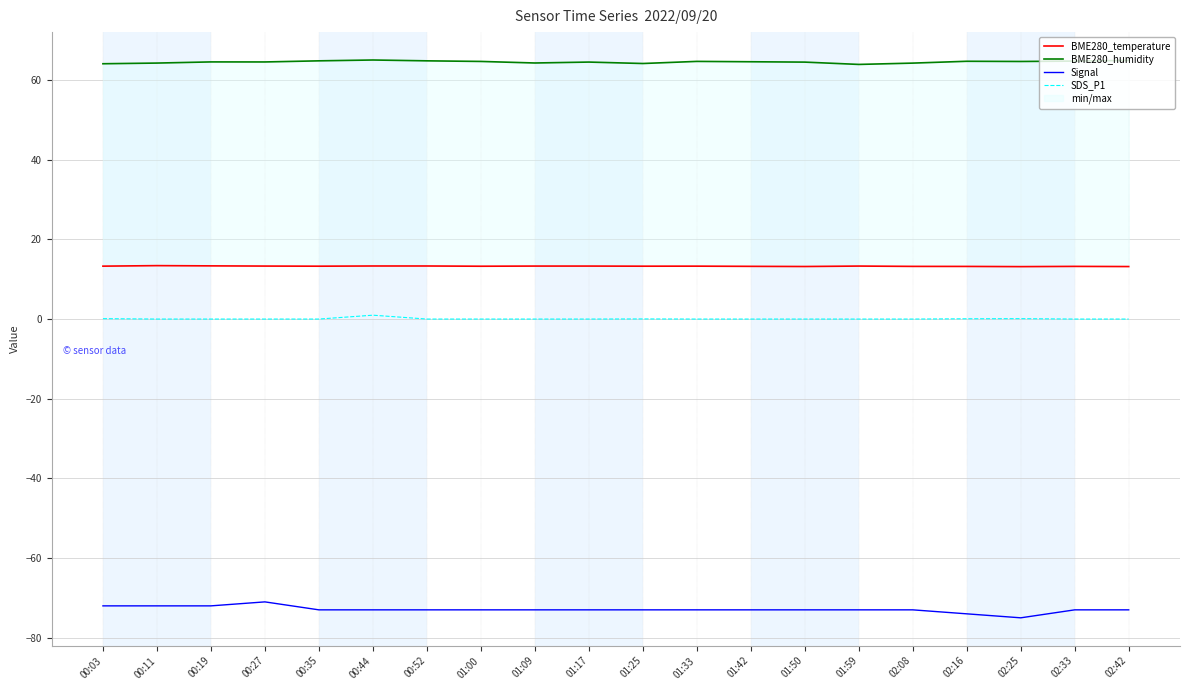

True or false: BME280_temperature and BME280_humidity intersect in this chart.

False